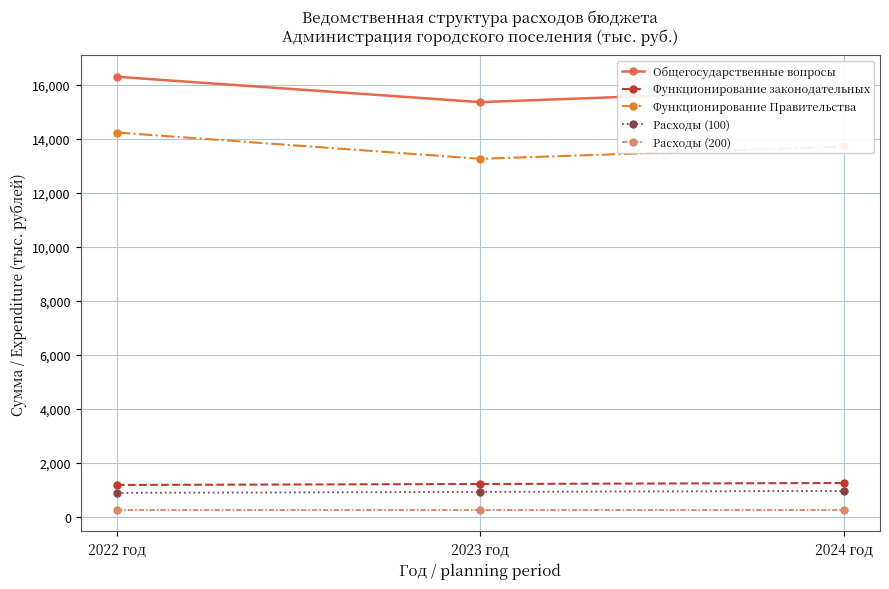

What is the maximum value for Общегосударственные вопросы?

16309.1